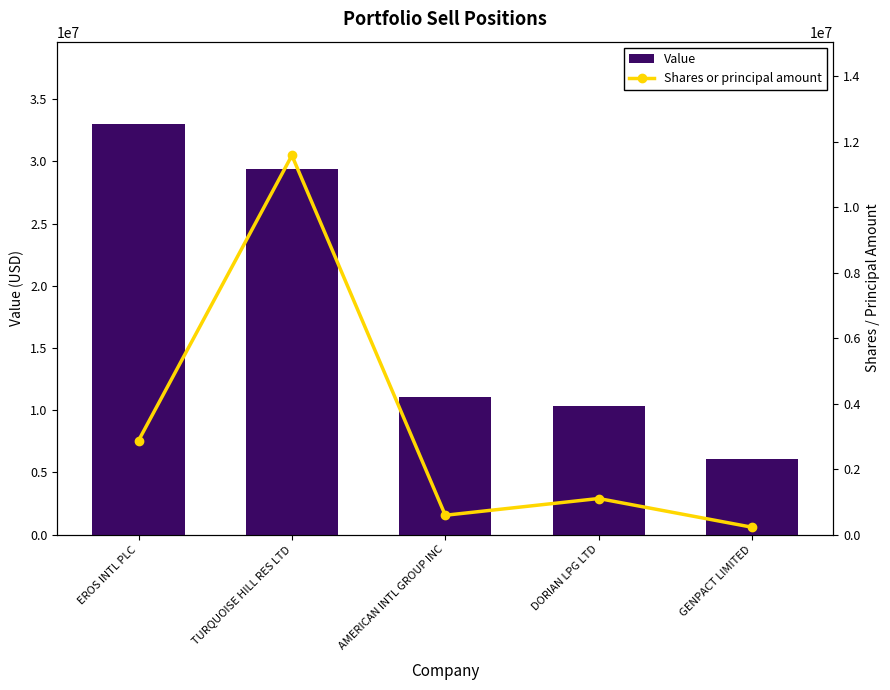

Between GENPACT LIMITED and EROS INTL PLC, which is larger?

EROS INTL PLC